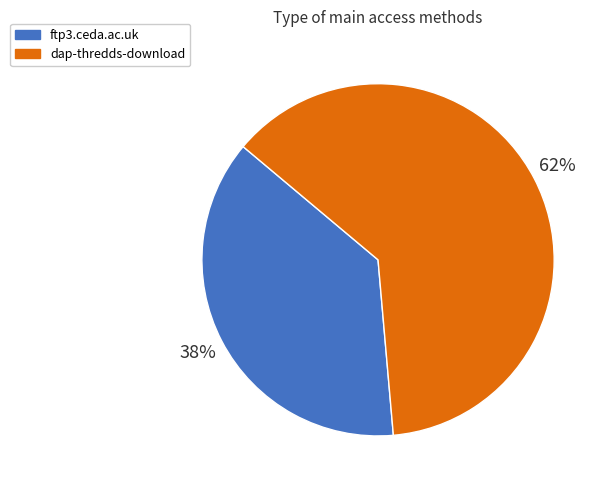

Combined, do ftp3.ceda.ac.uk and dap-thredds-download account for over 50%?

Yes